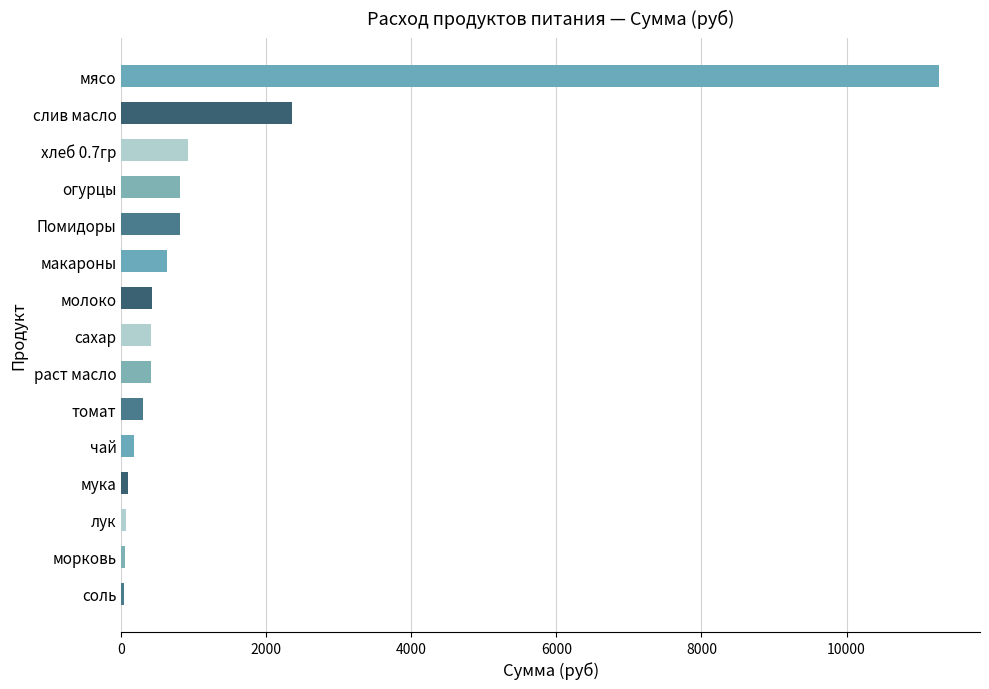

Where is the data nearest to the value 5655?

слив масло